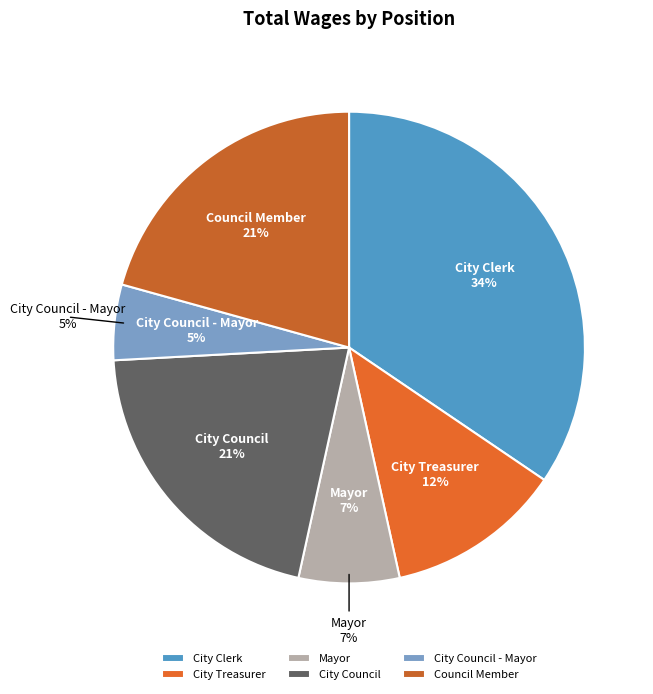

What percentage is the Council Member slice, to the nearest percent?

21%